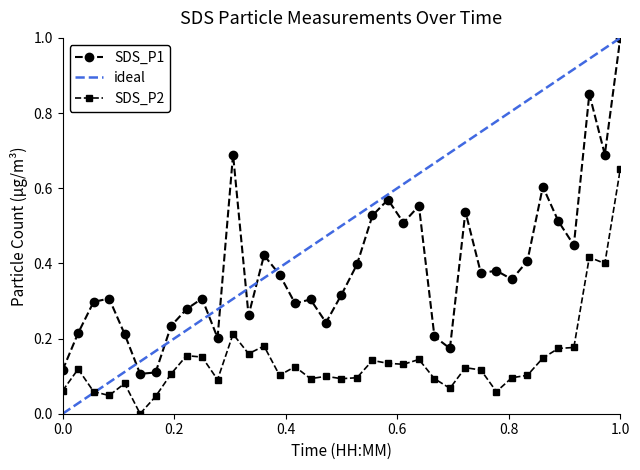

Which series has the largest total across all categories?

SDS_P1